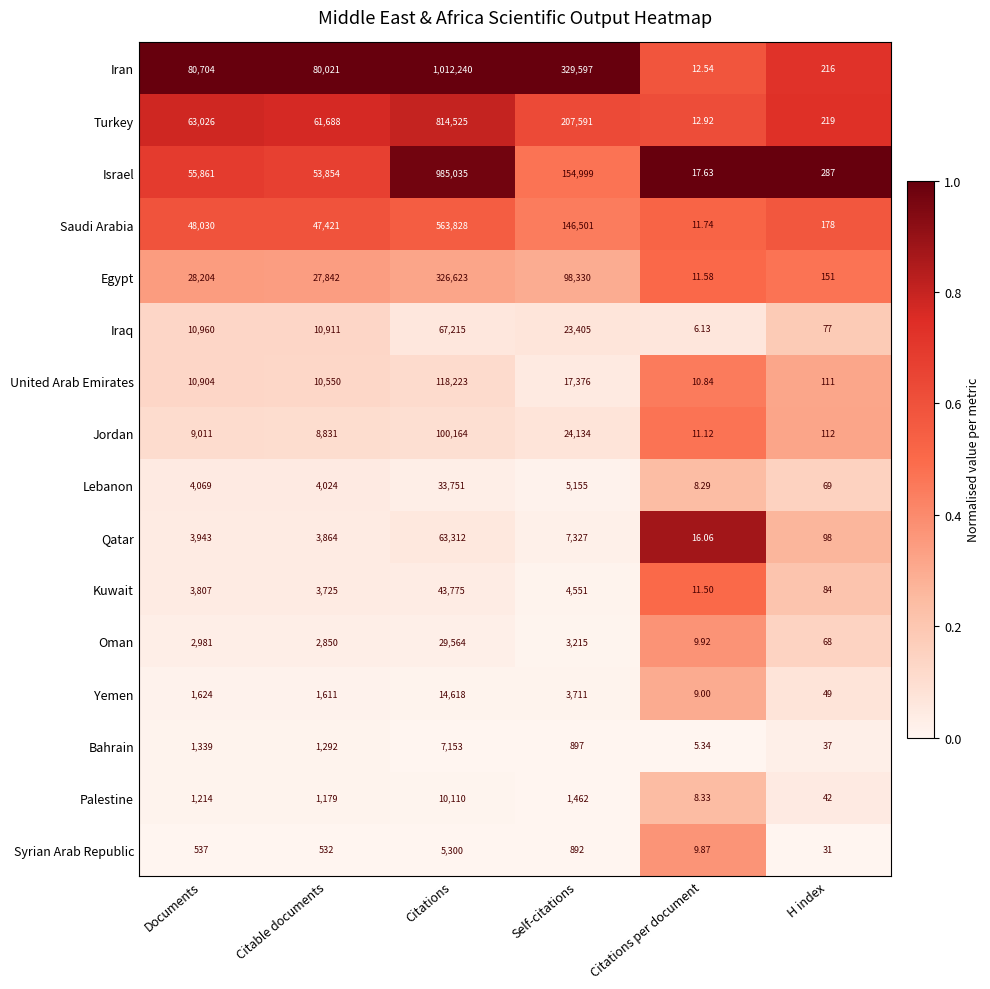

Which series has the largest range (max minus min)?

Iran